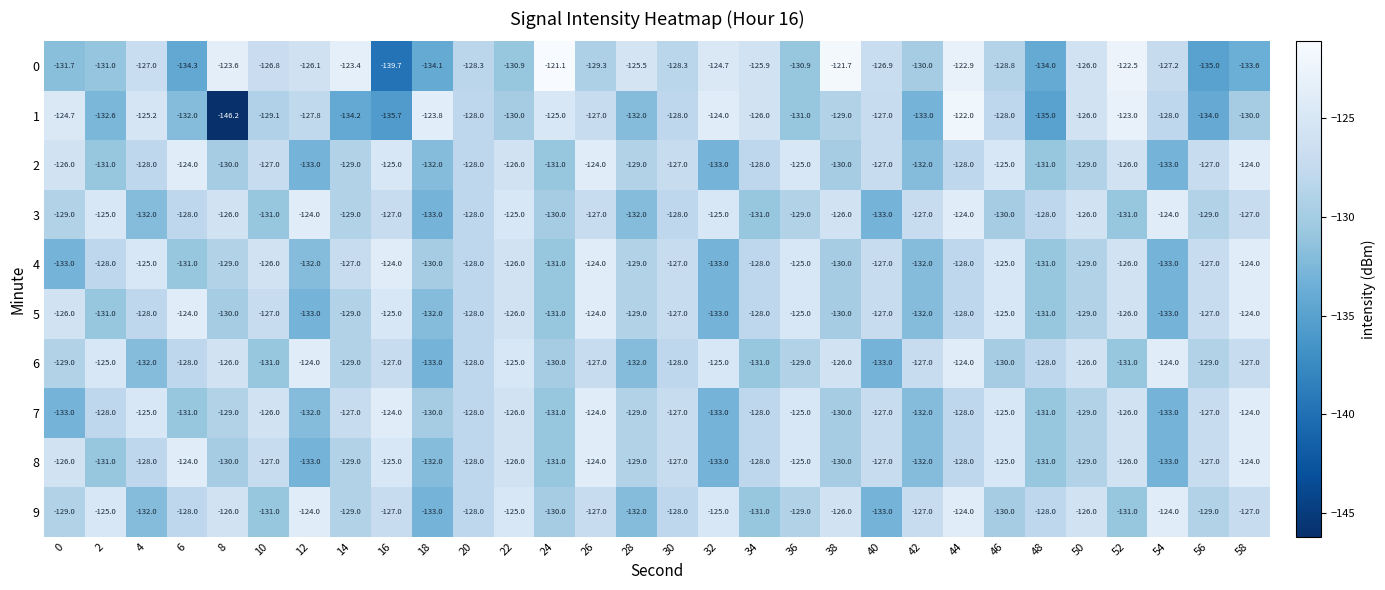

What is the minimum value for 1?

-146.2